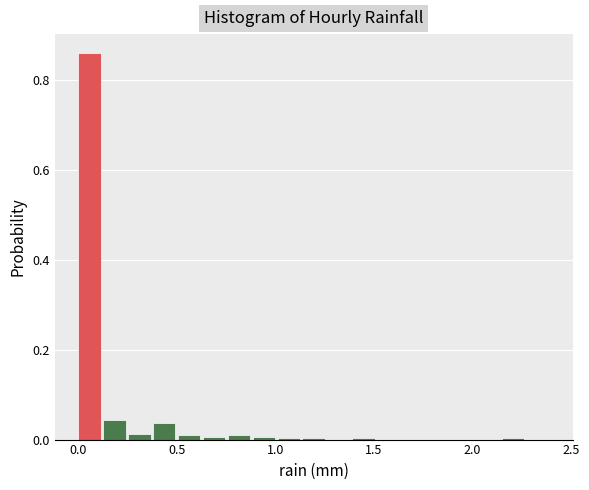

Around what value on the x-axis is the tallest bar? Give the approximate position of its centre, as read against the axis.

0.05